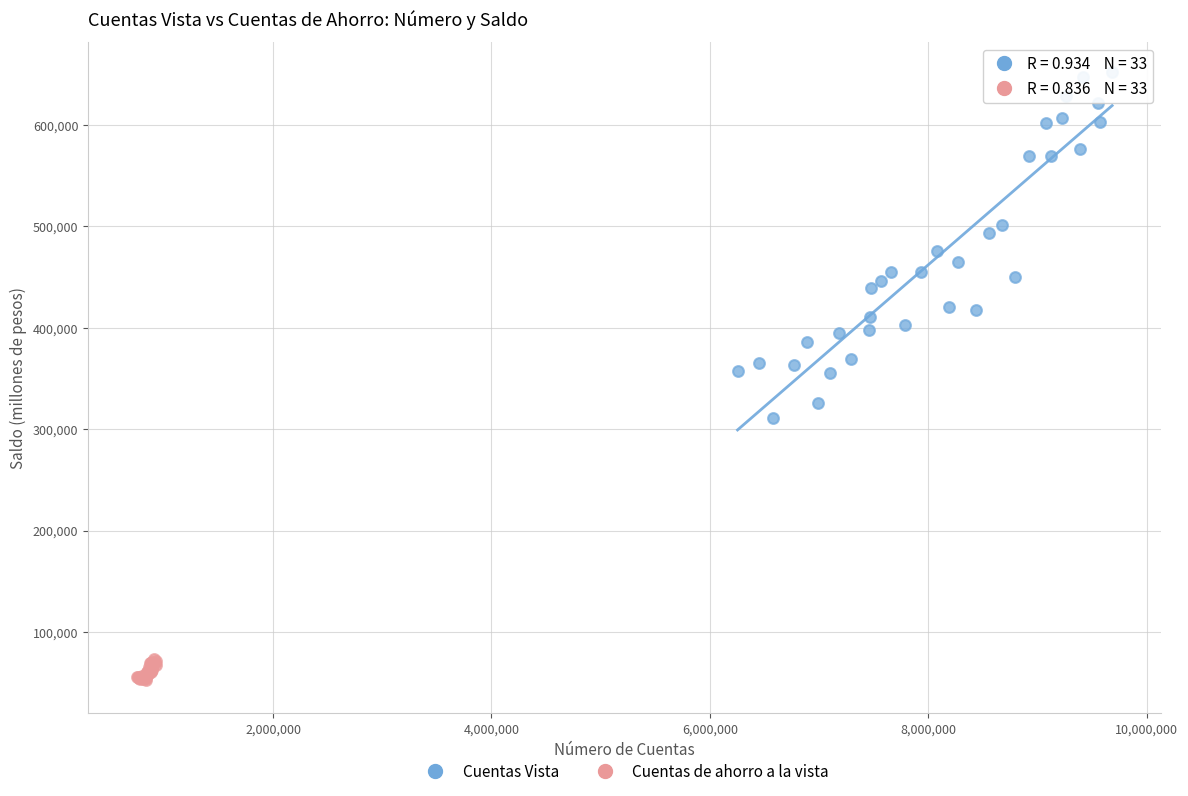

Which series reaches the maximum Y coordinate?

Cuentas Vista